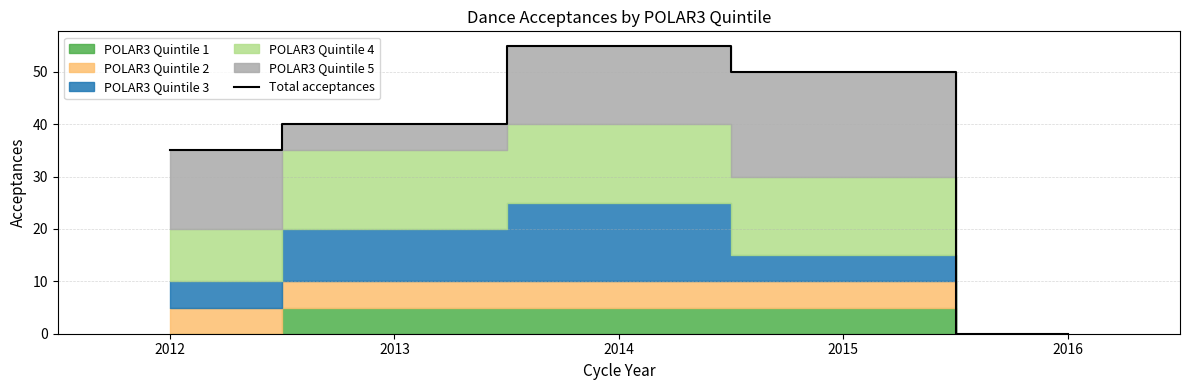

What is the difference between the maximum and minimum values?

55